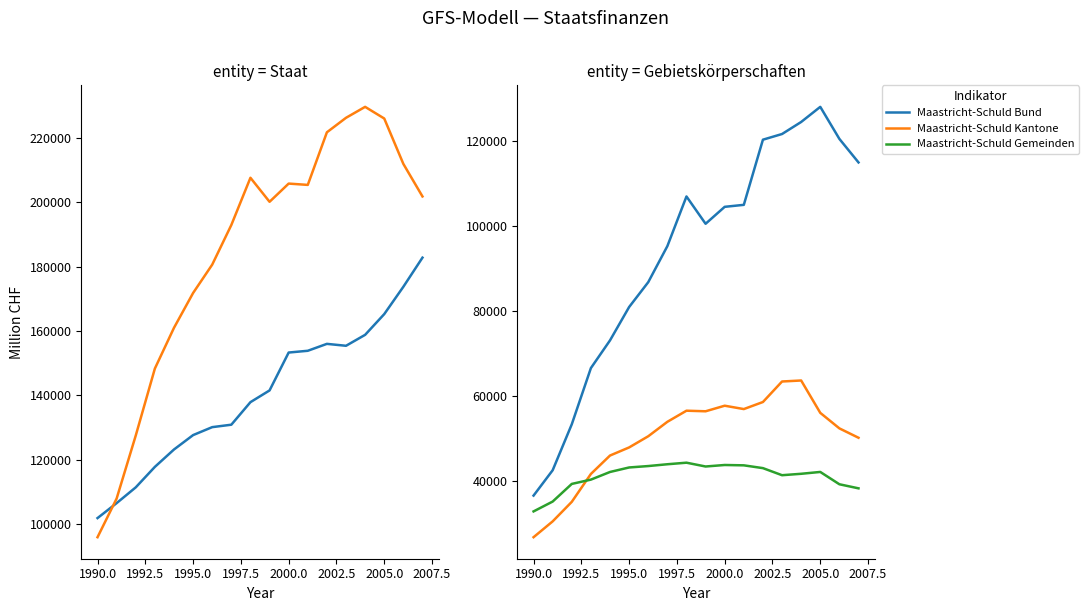

Reading left to right, list all the values displayed in this chart.

Staat (Ertrag): 101889.1	106540.2	111438.7	117803.8	123202.2	127677.6	130150.5	130905.8	137911.3	141559.6	153334.4	153881.0	156029.8	155432.7	158836.9	165279.5	173774.6	182822.5
Maastricht-Schuld Staat: 95946.8	107969.8	127545.9	148354.9	161016.0	171836.8	180653.3	192964.6	207645.0	200178.8	205837.6	205429.9	221777.7	226279.9	229684.6	226060.6	211955.0	201843.2
Maastricht-Schuld Bund: 36490.6	42461.9	53287.1	66518.3	73041.4	80894.0	86747.9	95231.3	106928.6	100496.7	104488.3	104953.6	120297.4	121633.9	124468.3	128029.9	120482.7	114941.5
Maastricht-Schuld Kantone: 26690.5	30421.4	35019.5	41586.6	45923.5	47830.2	50460.8	53863.6	56479.6	56342.1	57654.7	56862.7	58523.9	63356.7	63592.7	55972.8	52316.4	50108.8
Maastricht-Schuld Gemeinden: 32765.7	35086.5	39239.3	40250.1	42051.1	43112.5	43444.6	43869.7	44236.8	43340.0	43694.7	43613.5	42956.3	41289.3	41623.6	42057.9	39155.8	38197.0